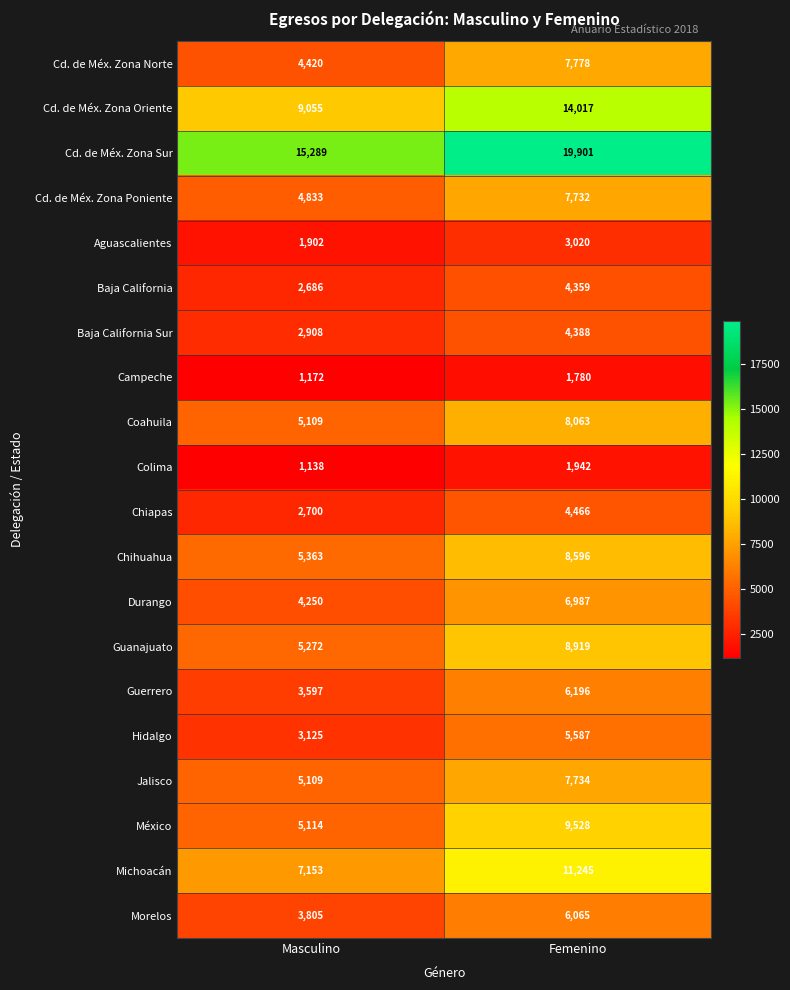

Which series has the largest total across all categories?

Cd. de Méx. Zona Sur